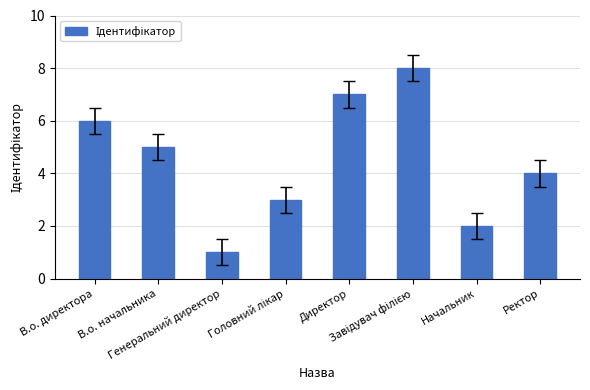

What is the maximum value shown in the chart?

8